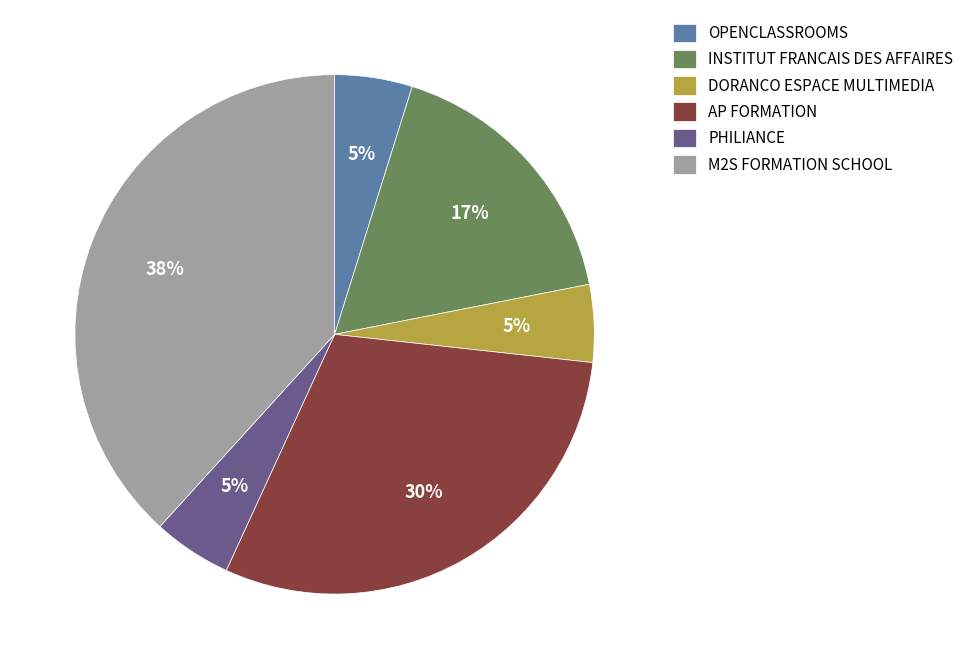

True or false: M2S FORMATION SCHOOL accounts for 38% of the total.

True